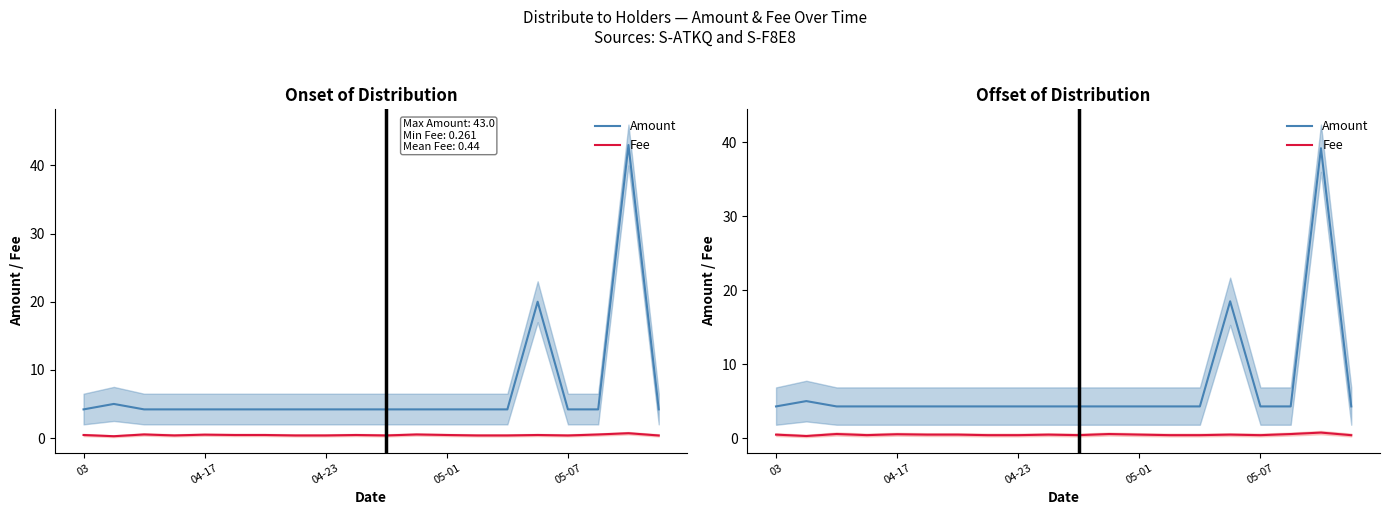

What are all the series names shown in the legend?

Amount, Fee